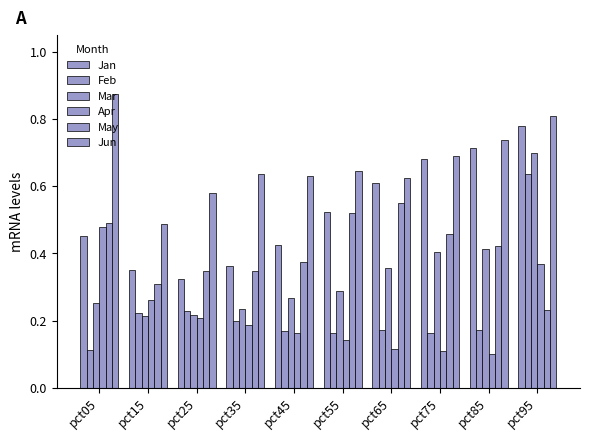

List the labels in order of Mar value, smallest first.

pct15, pct25, pct35, pct05, pct45, pct55, pct65, pct75, pct85, pct95